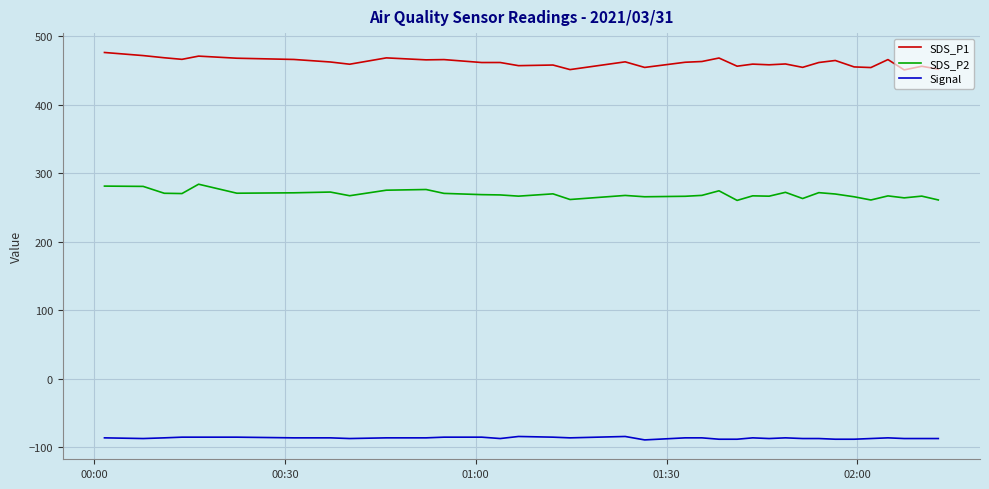

What is the difference between the maximum and minimum values in the SDS_P2 series?

23.6